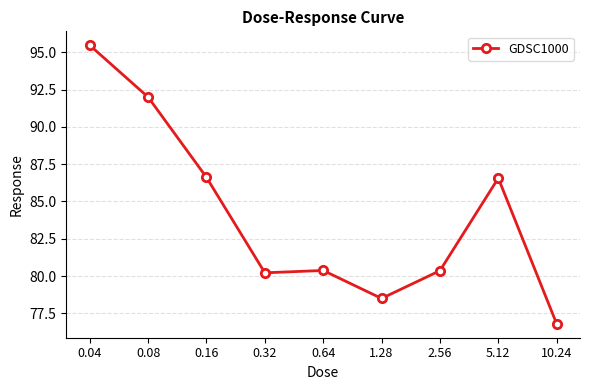

At which category does the chart reach its minimum across all series?

10.24